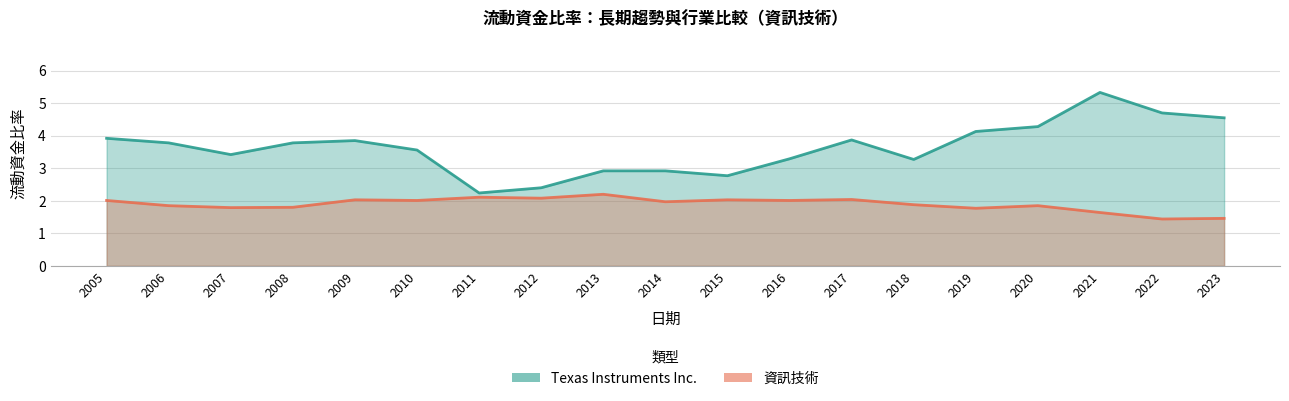

At which category does Texas Instruments Inc. reach its first local valley?

2007